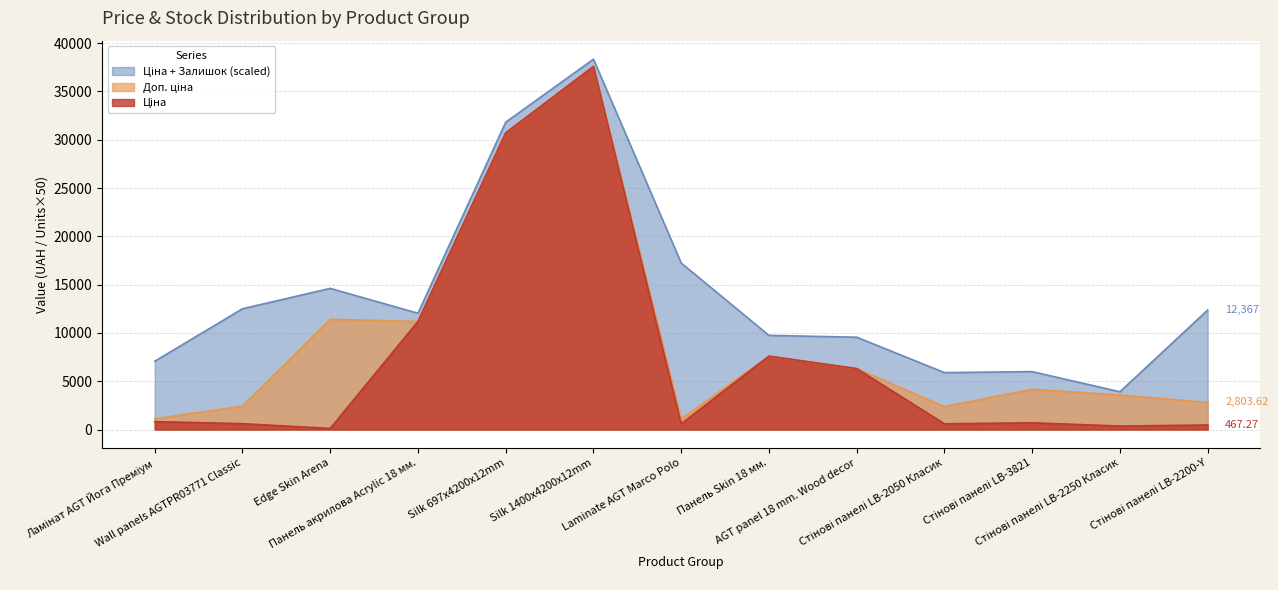

Is the value of Ціна at Ламінат AGT Йога Преміум greater than the value of Доп. ціна at Стінові панелі LB-2050 Класик?

No